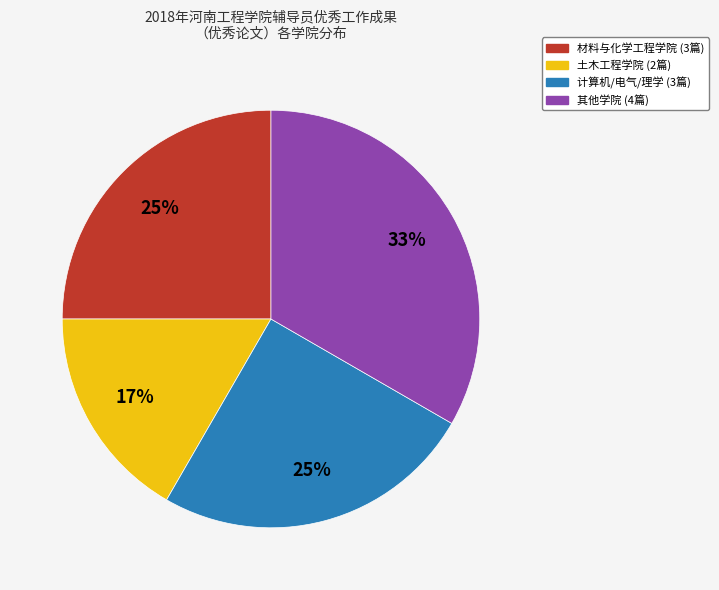

To the nearest percent, what is the average slice percentage?

25%